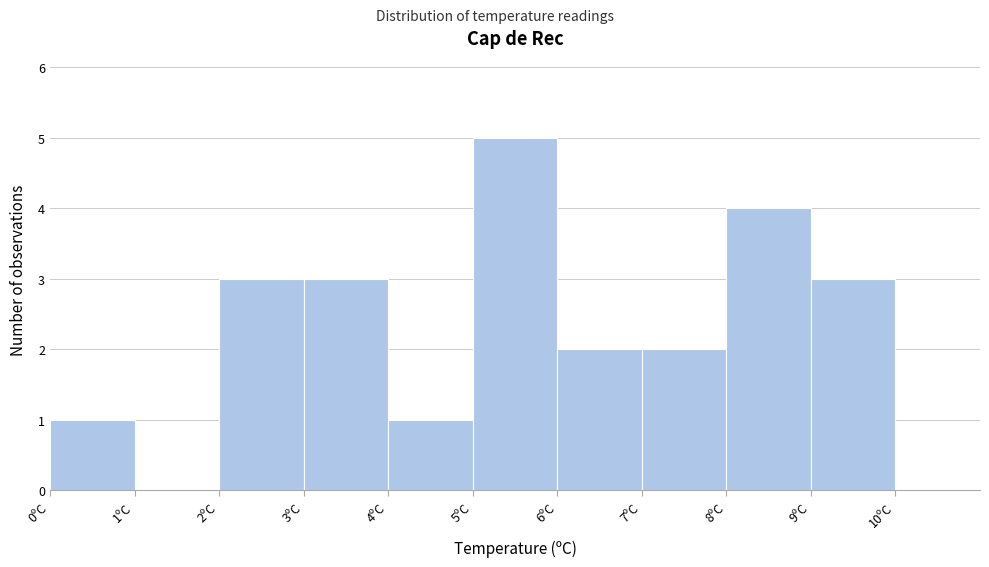

Which range on the x-axis has the tallest bar?

5 to 6